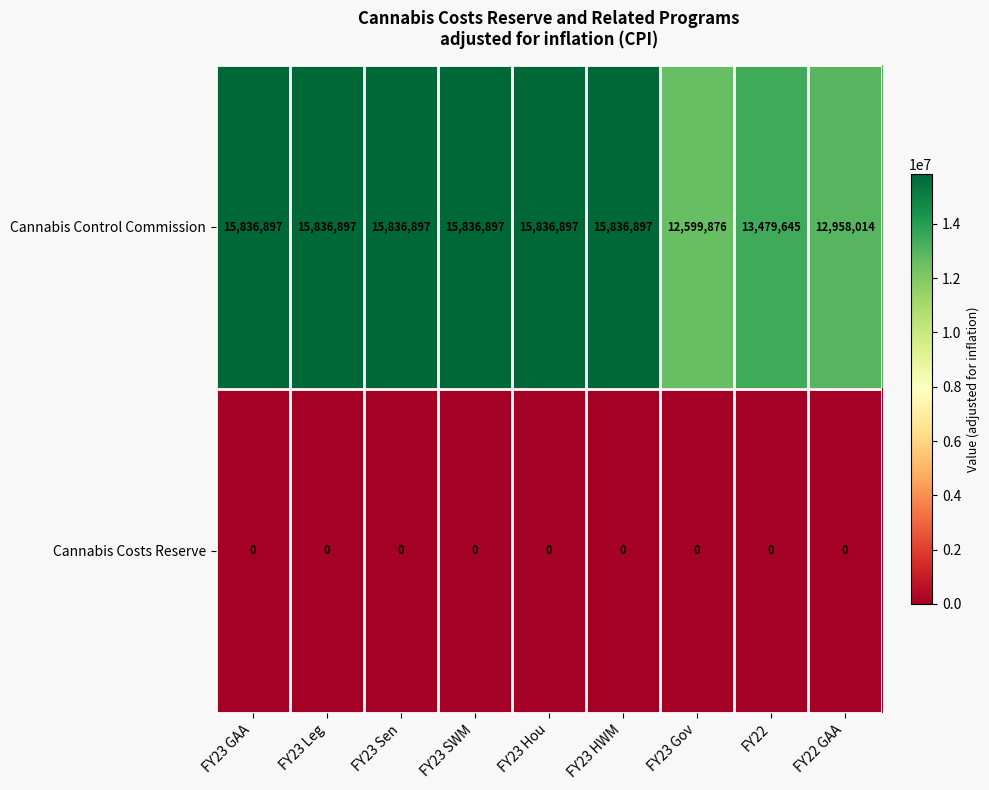

What is the total value across all series at FY22?

13479645